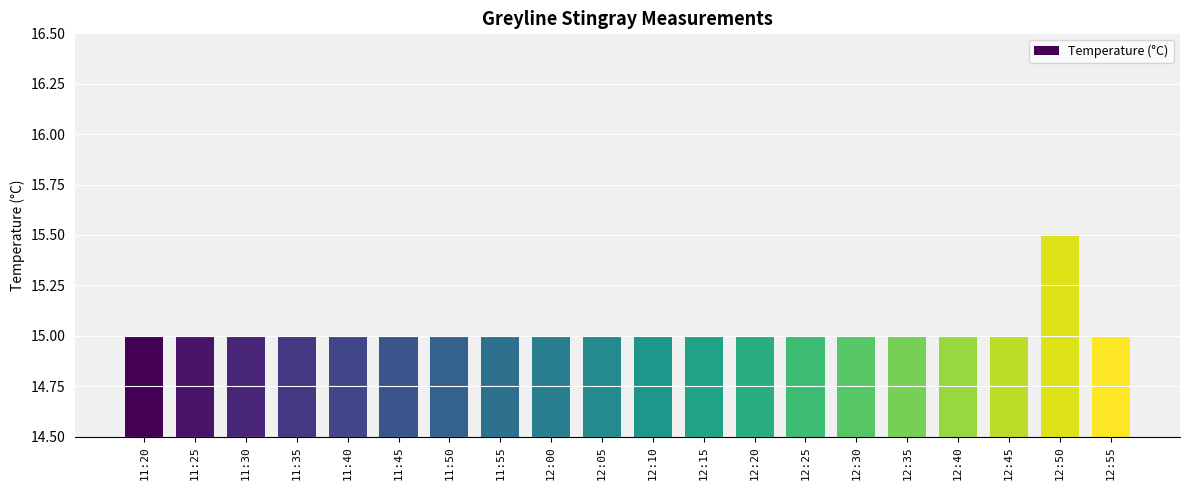

What is the label of the 8th bar from the right?

12:20